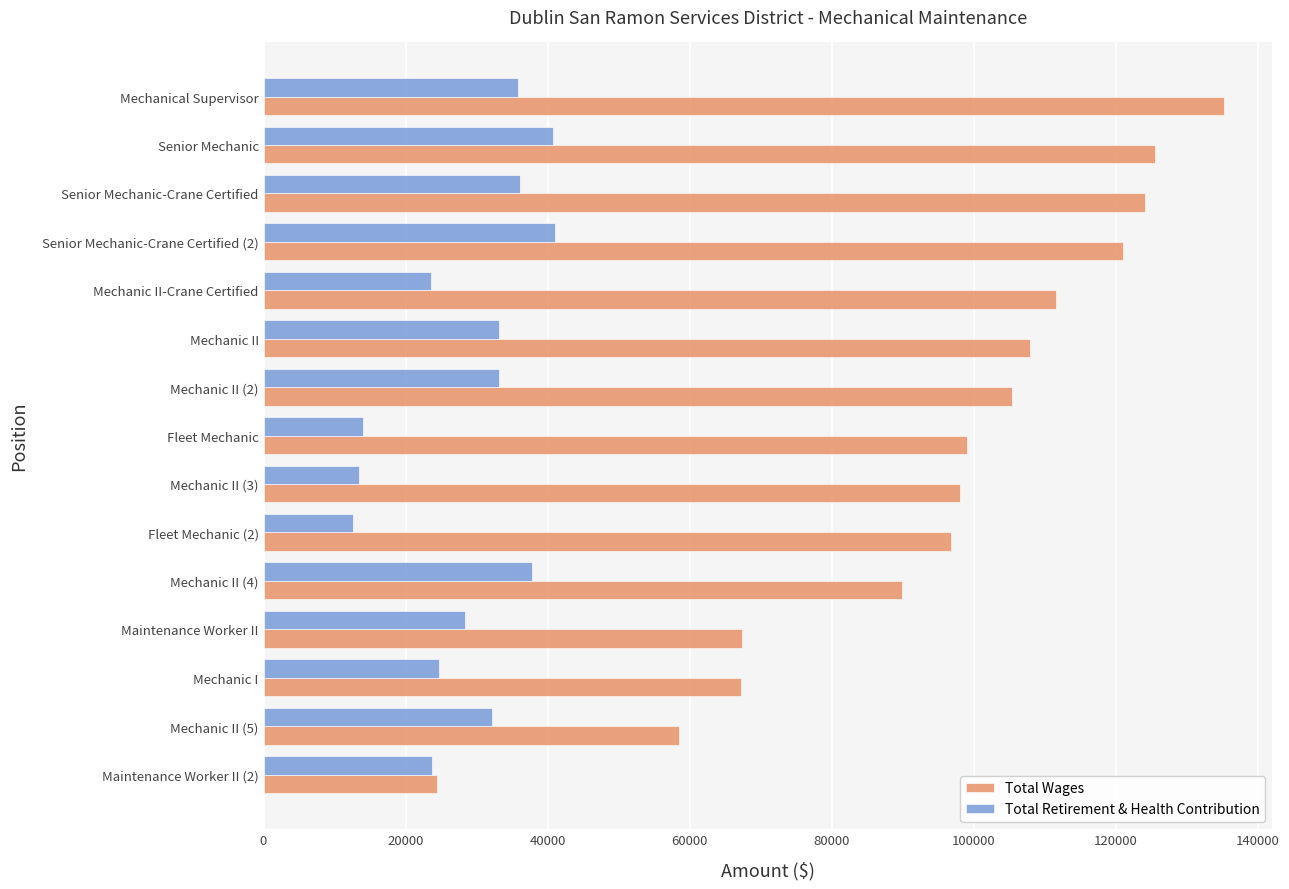

List the series in order of their peak value, highest first.

Total Wages, Total Retirement & Health Contribution